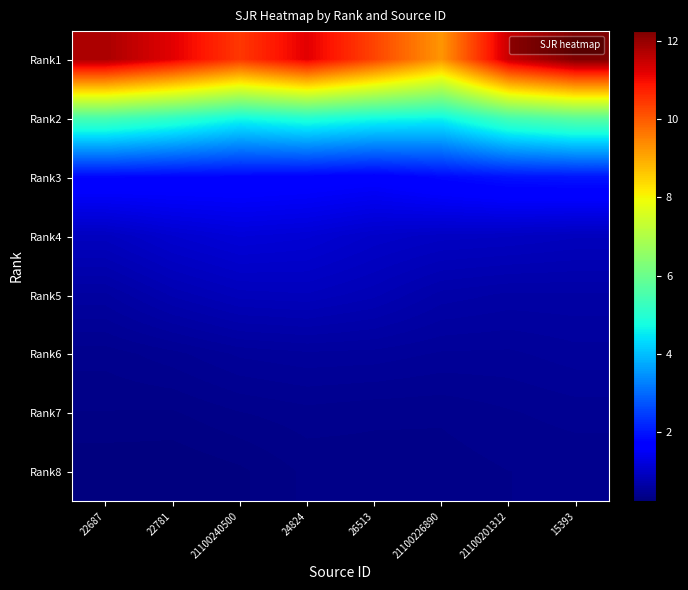

What is the smallest value displayed?

0.2